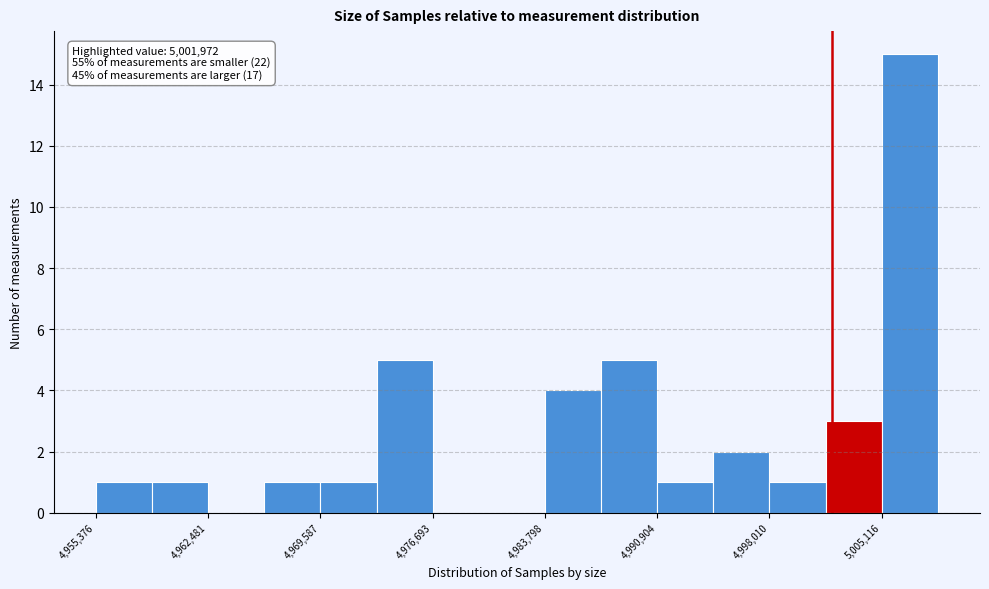

Read against the x-axis, roughly where is the centre of the tallest bar?

5007000